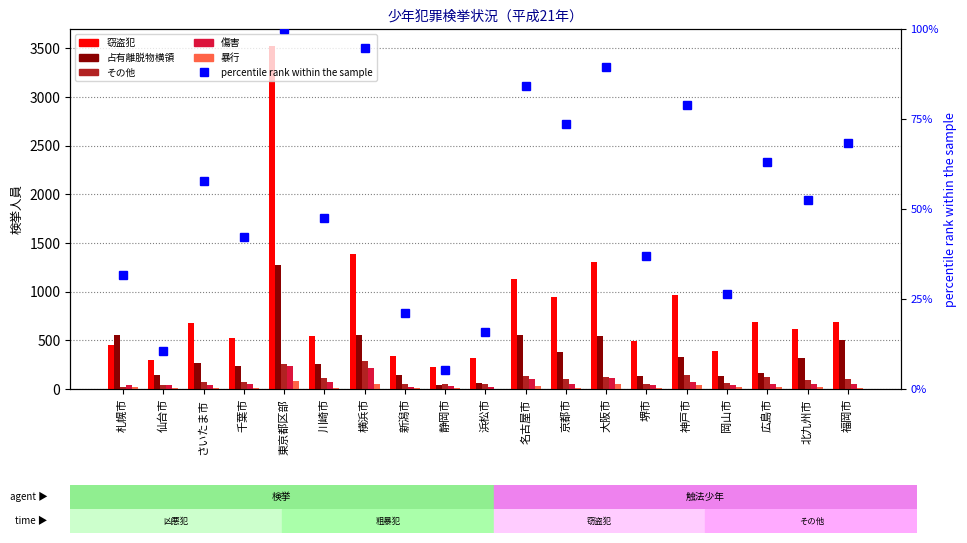

Rank the series at 名古屋市 from highest to lowest value.

窃盗犯, 占有離脱物横領, その他, 傷害, percentile rank within the sample, 暴行